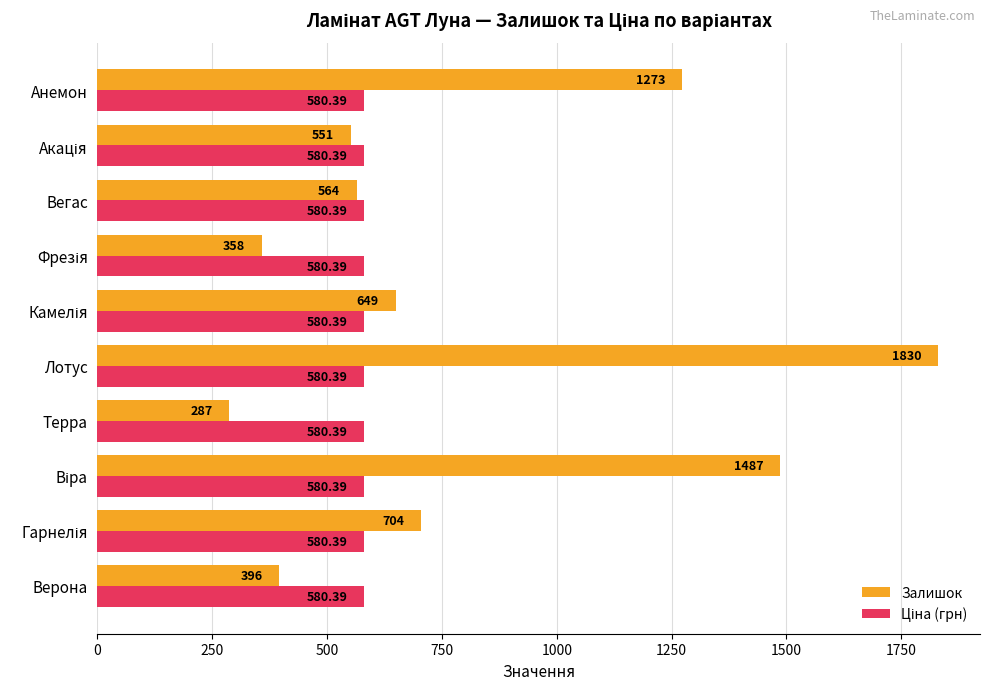

What is the difference between the second highest and second lowest values in the Залишок series?

1129.0